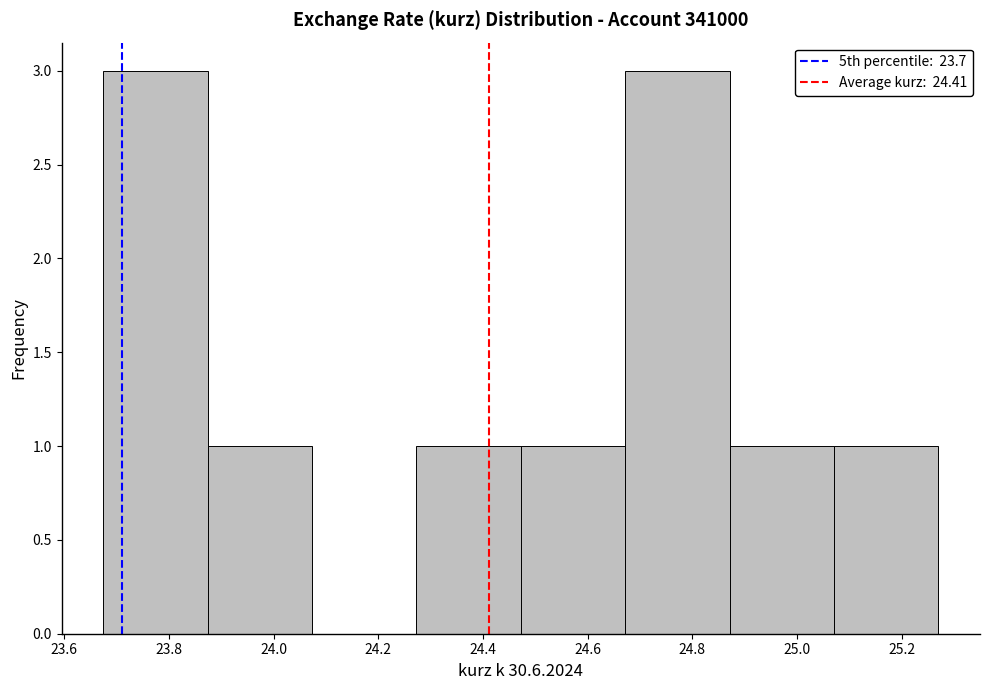

Reading left to right, list every bar in this chart as the range it spans on the x-axis followed by its height. Neither the bar edges nor the heights are printed on the chart, so give them approximately, as read against the axes.

23.68 to 23.88: 3
23.88 to 24.08: 1
24.08 to 24.28: 0
24.28 to 24.48: 1
24.48 to 24.68: 1
24.68 to 24.88: 3
24.88 to 25.08: 1
25.08 to 25.28: 1